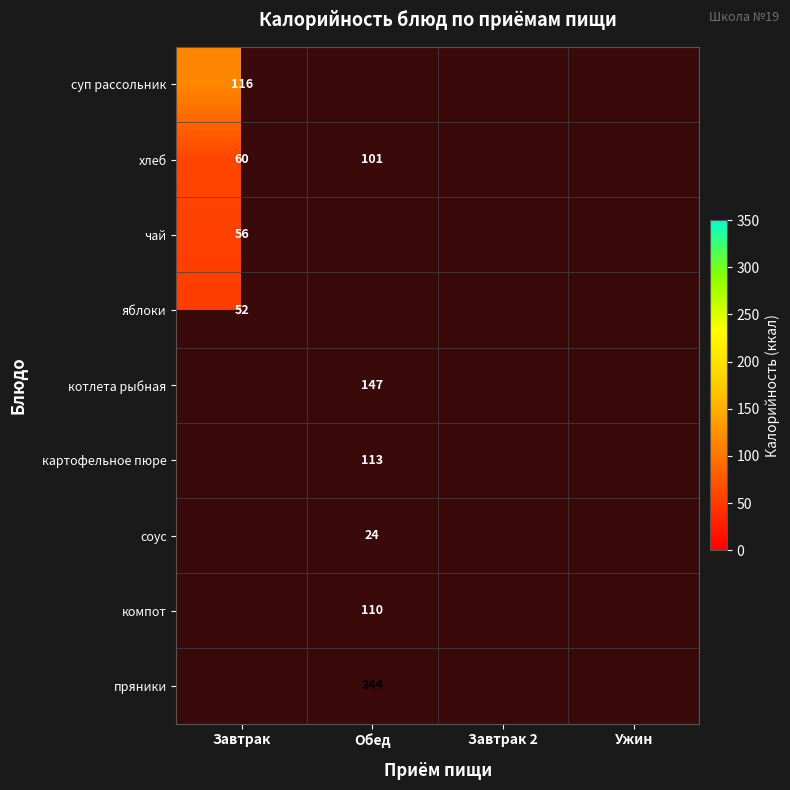

The value of хлеб at Завтрак is 81. True or false?

False